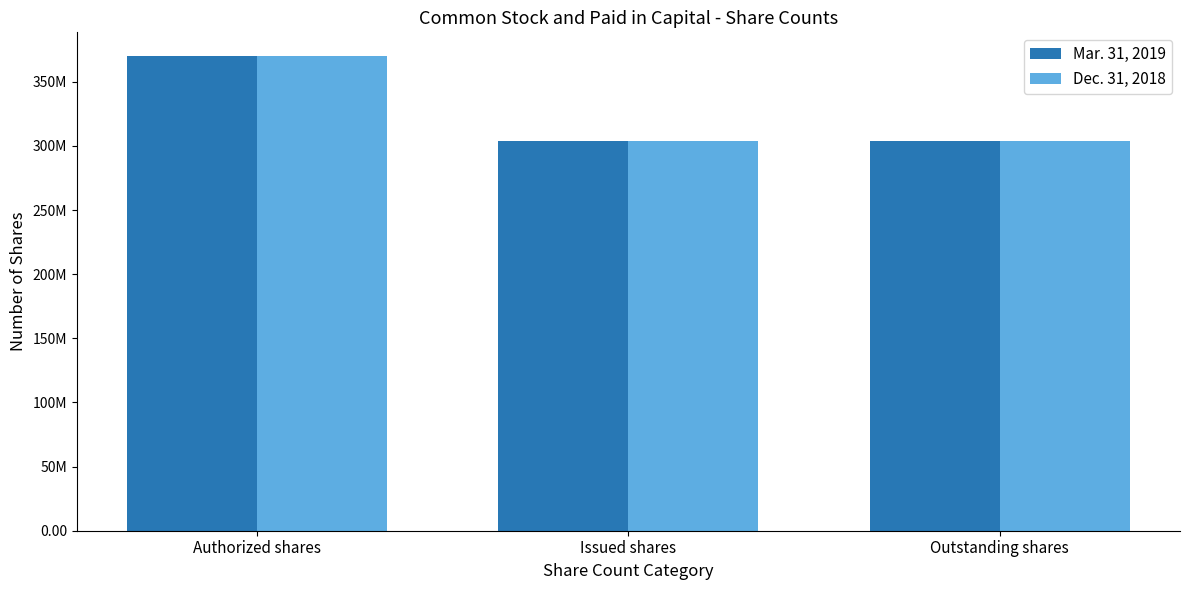

What position from the right is Outstanding shares?

1